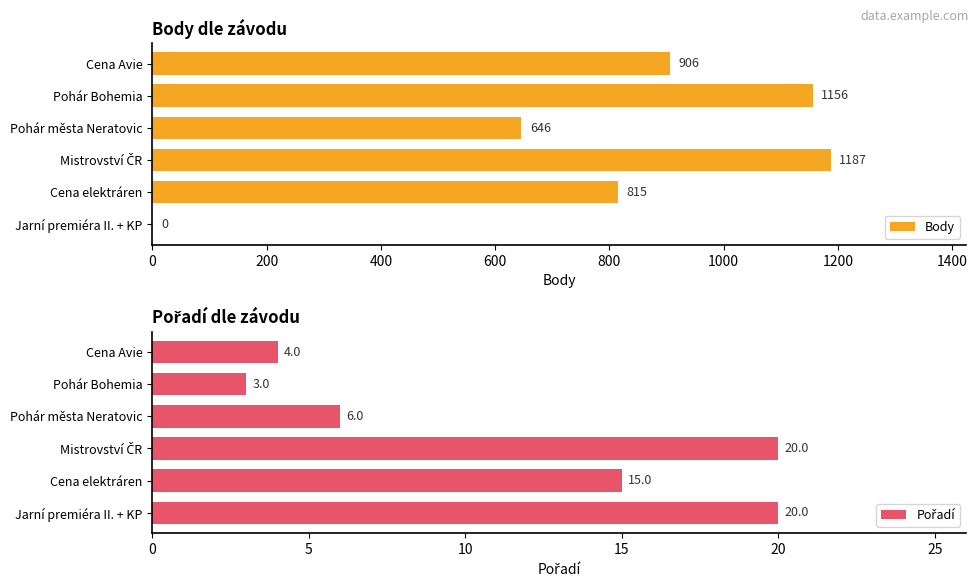

At 400, list the series in order from largest to smallest.

Body, Pořadí